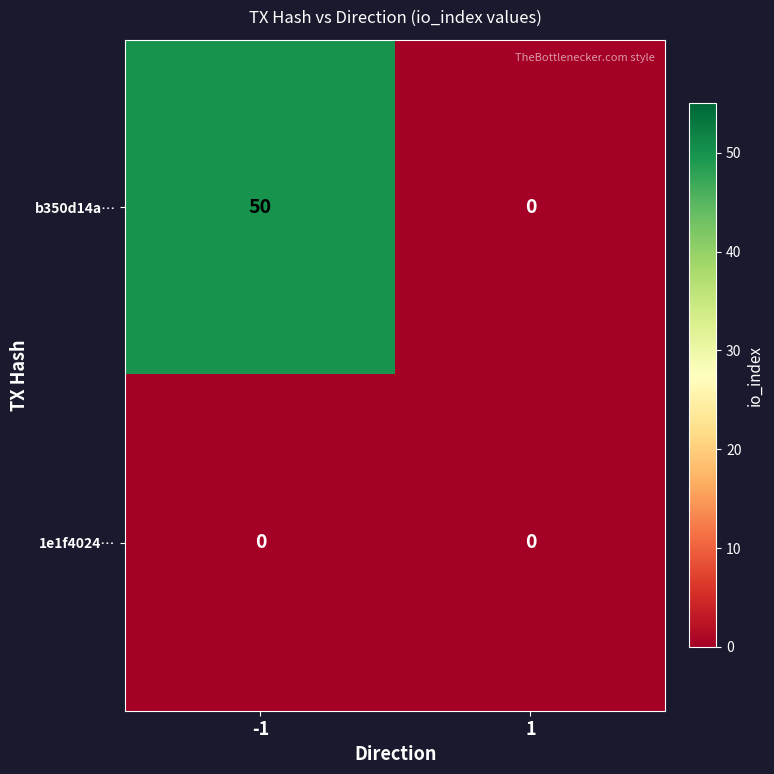

Is it true that b350d14a… equals 50 at -1?

True